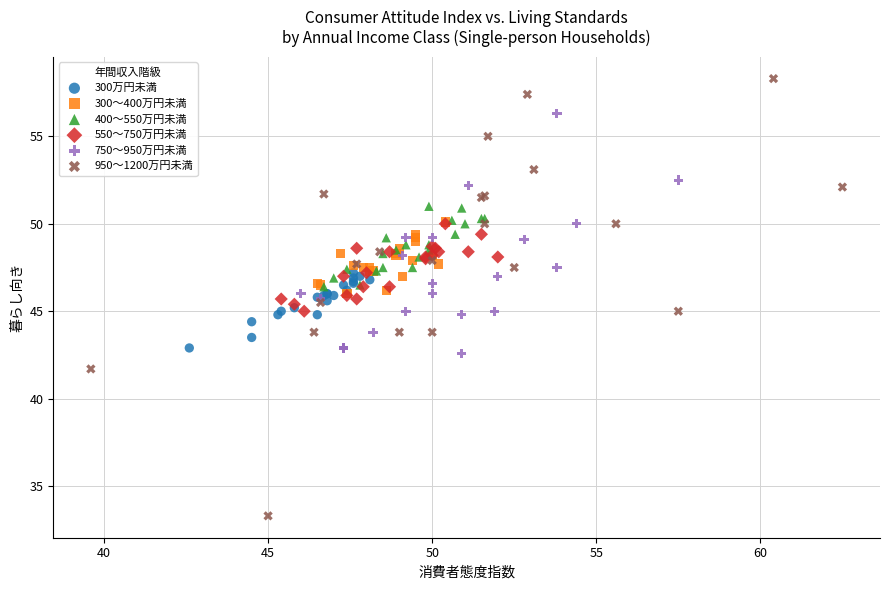

Which series reaches the maximum Y coordinate?

950～1200万円未満